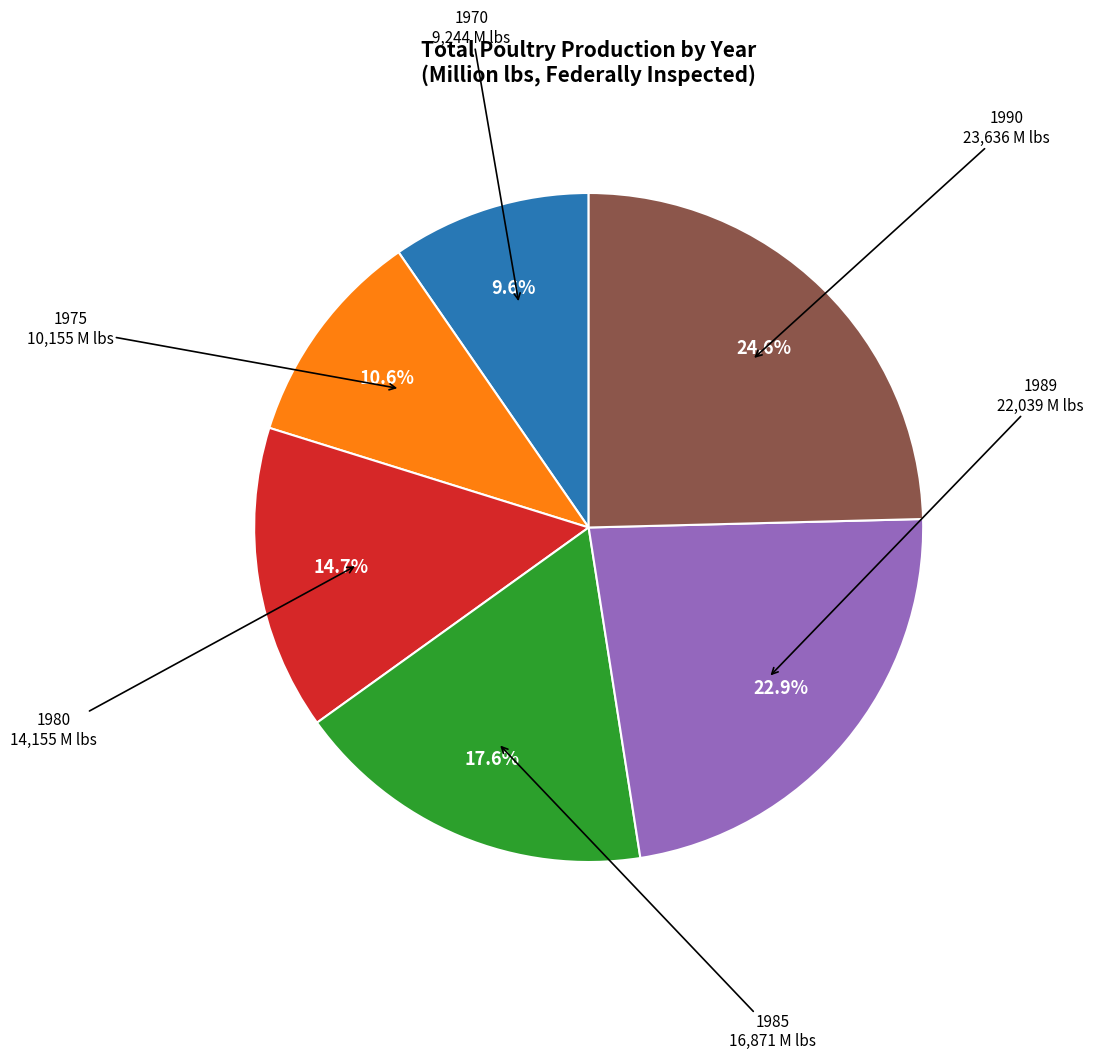

Does any single category account for the majority?

No